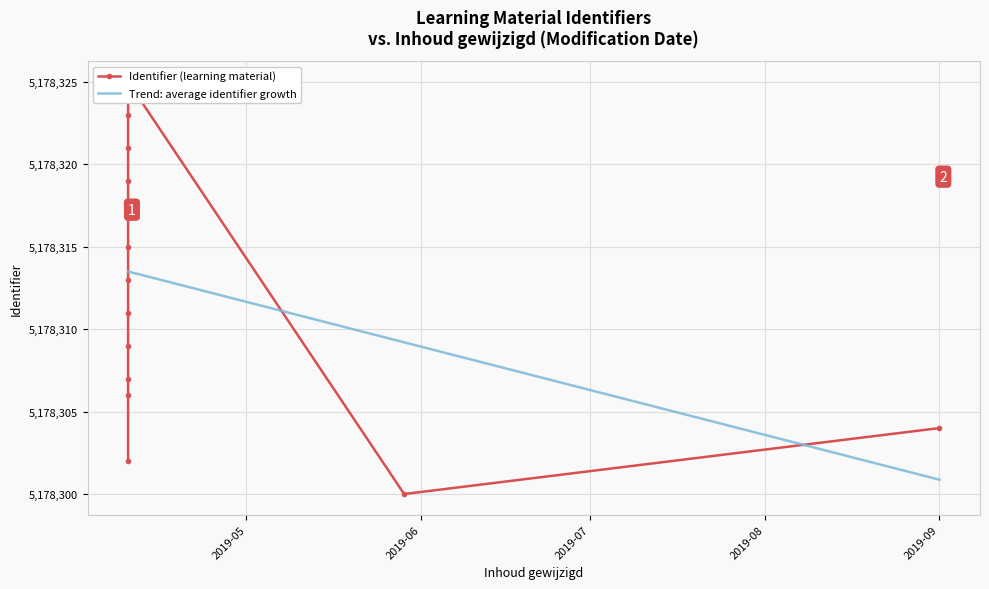

What is the average value of the Identifier (learning material) series?

5178312.3